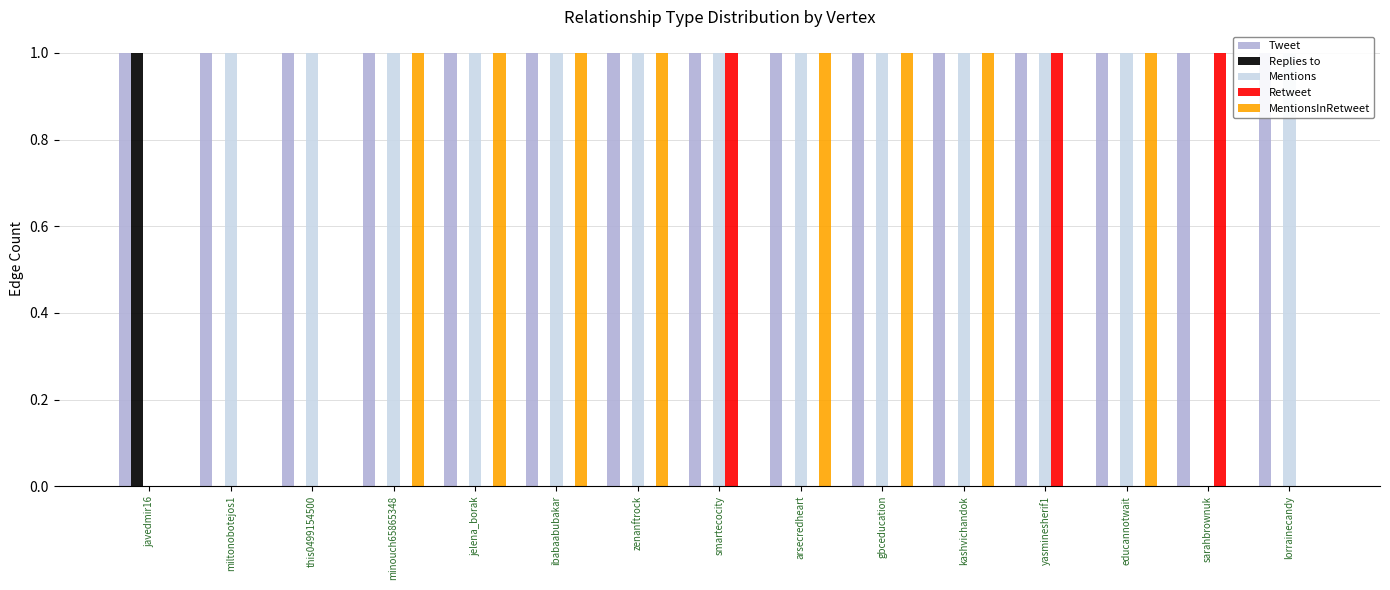

Is the value of MentionsInRetweet at kashvichandok greater than the value of Mentions at minouch65865348?

No